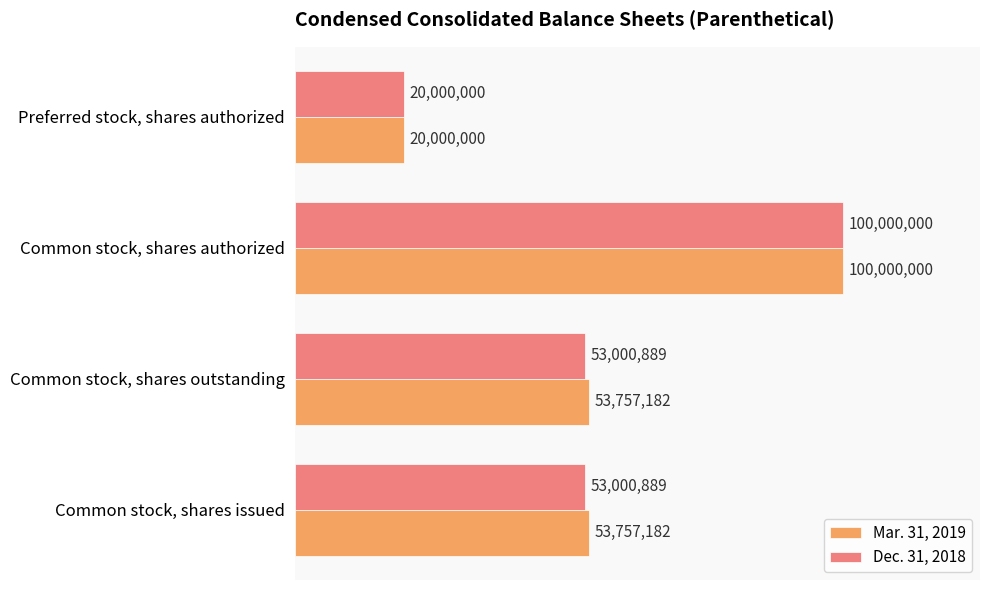

Reading right to left, list all the values displayed in this chart.

Mar. 31, 2019: 20000000	100000000	53757182	53757182
Dec. 31, 2018: 20000000	100000000	53000889	53000889